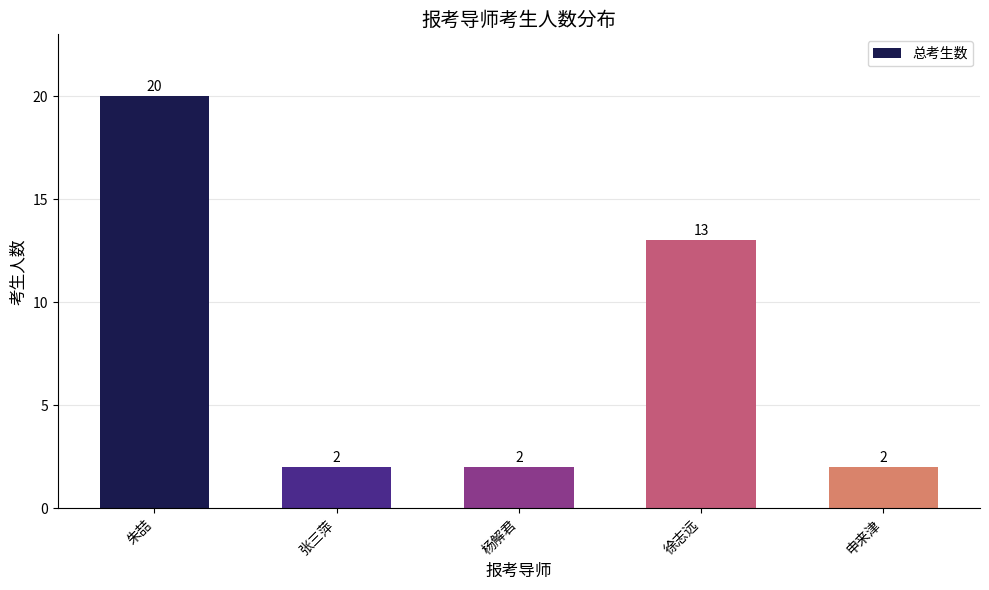

What is the minimum value shown in the chart?

2